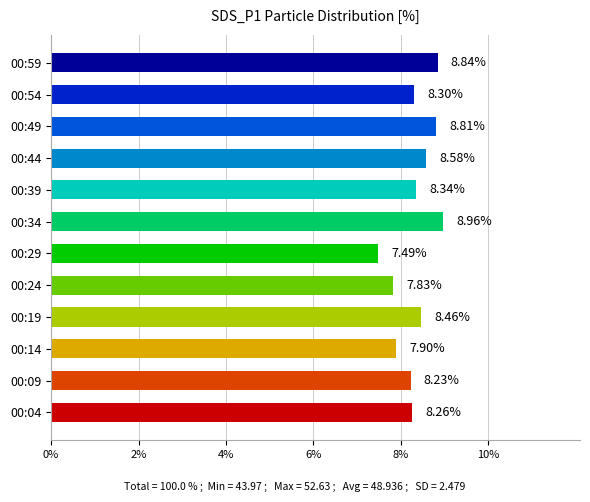

Approximately how many times larger is the value at 00:19 compared to 00:34?

0.9